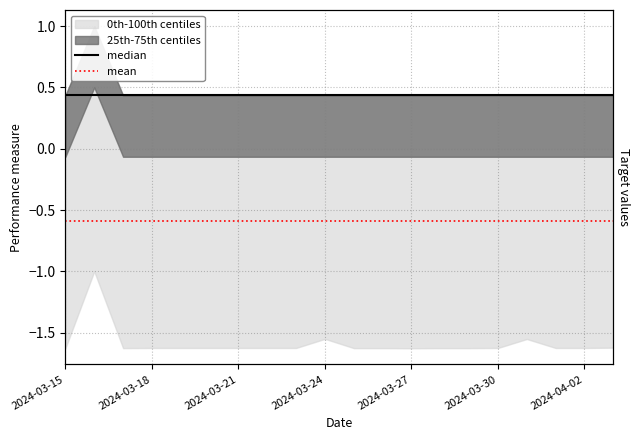

At which label does mean reach its minimum?

2024-03-15